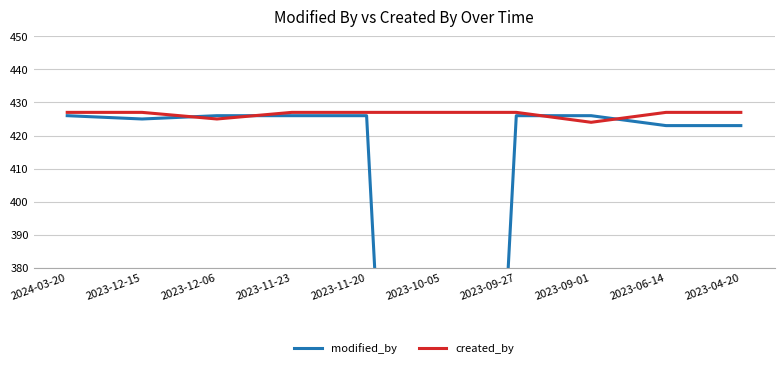

What is the spread (max minus min) of values at 2023-09-27?

1